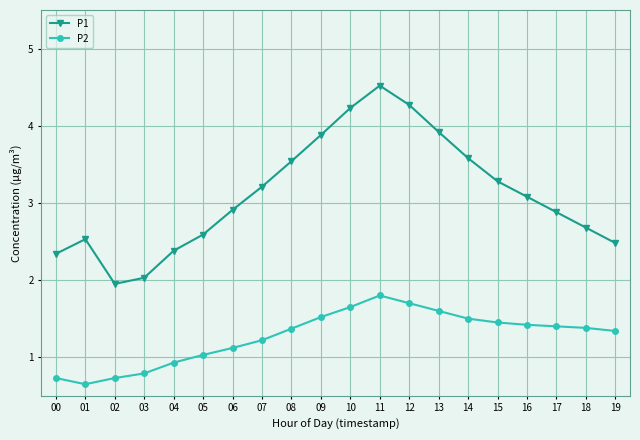

Read the P1 value at 13.

3.9